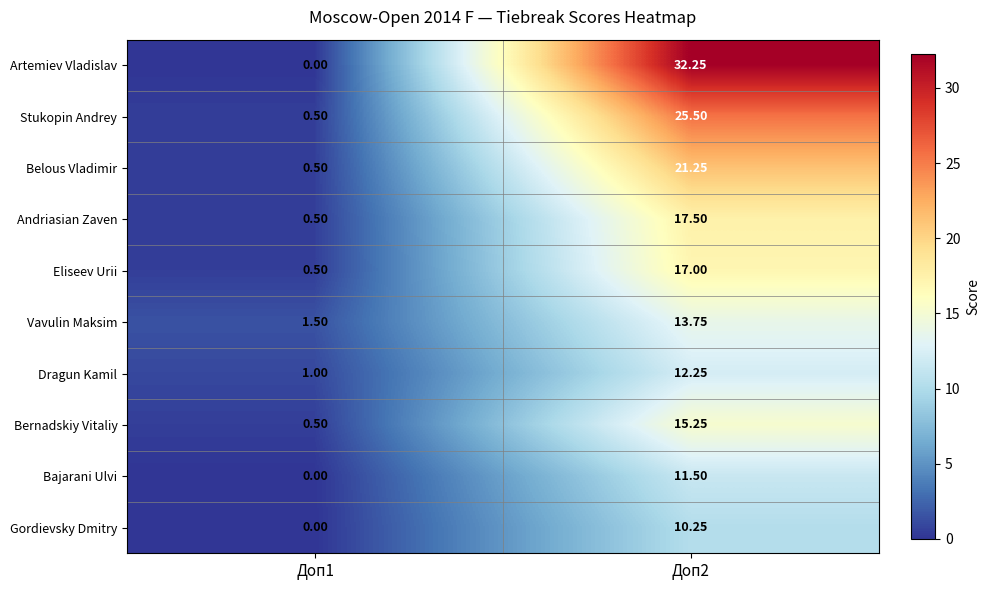

Which series has the largest range (max minus min)?

Artemiev Vladislav